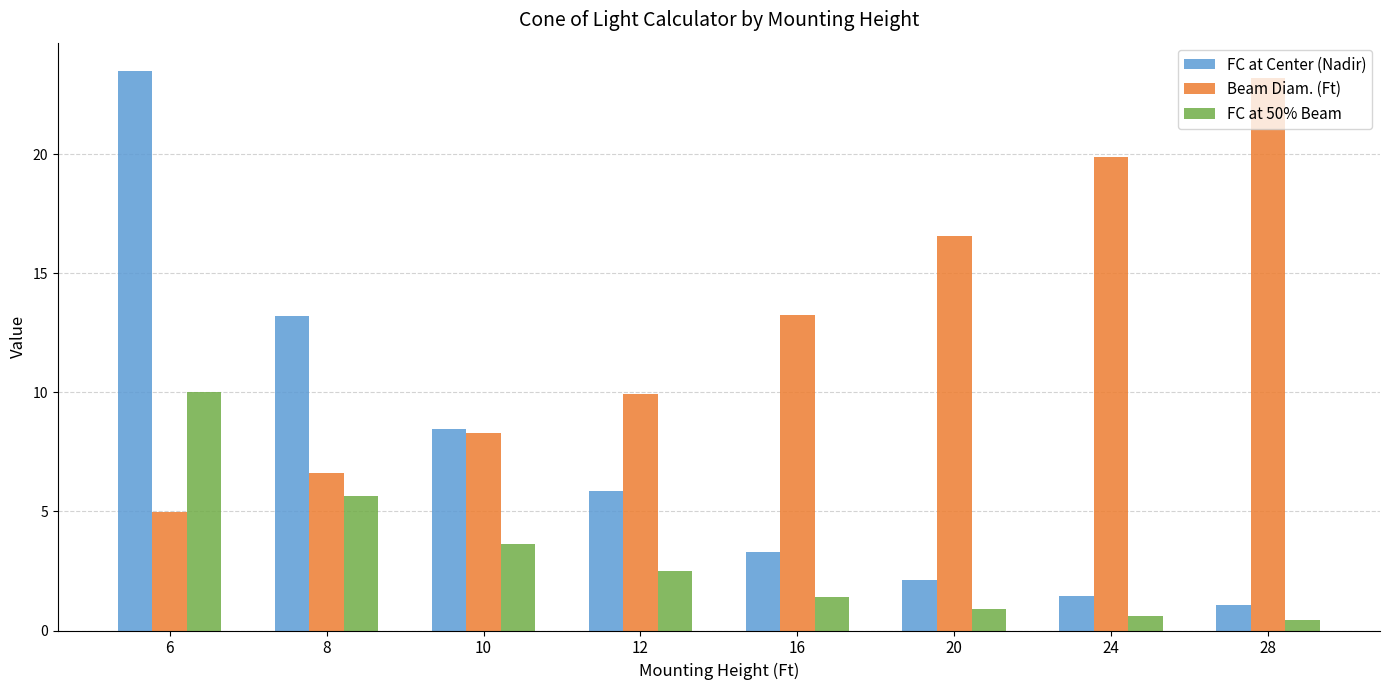

What is the average value of the FC at Center (Nadir) series?

7.4